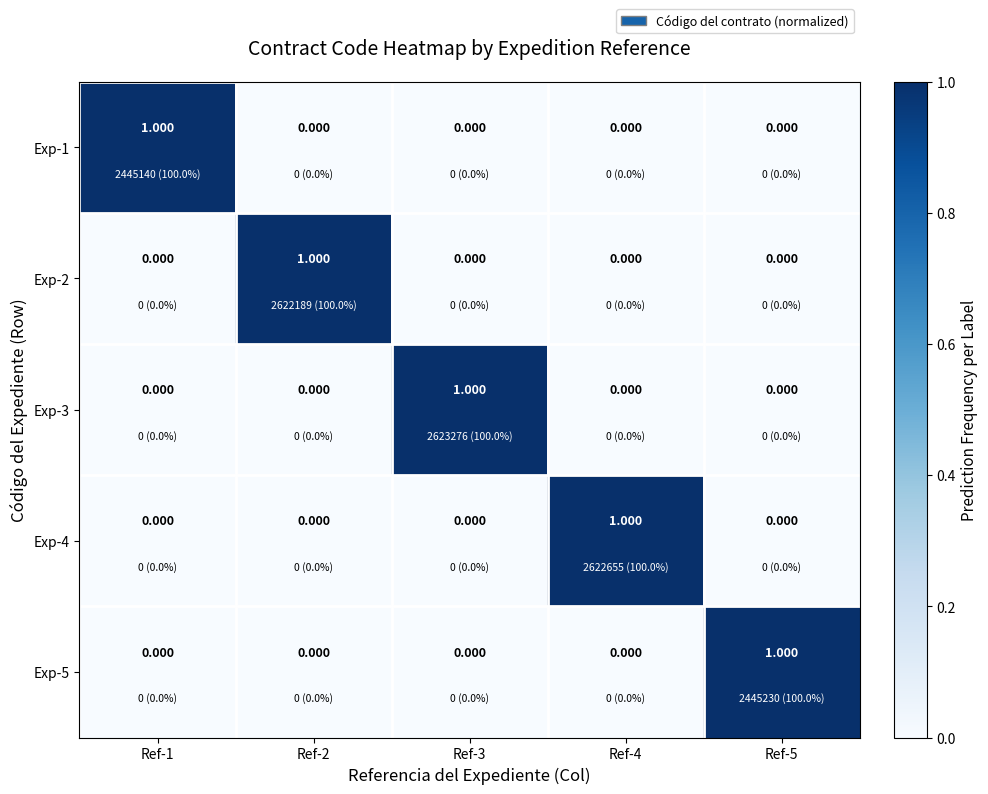

Count the number of categories in the chart.

5